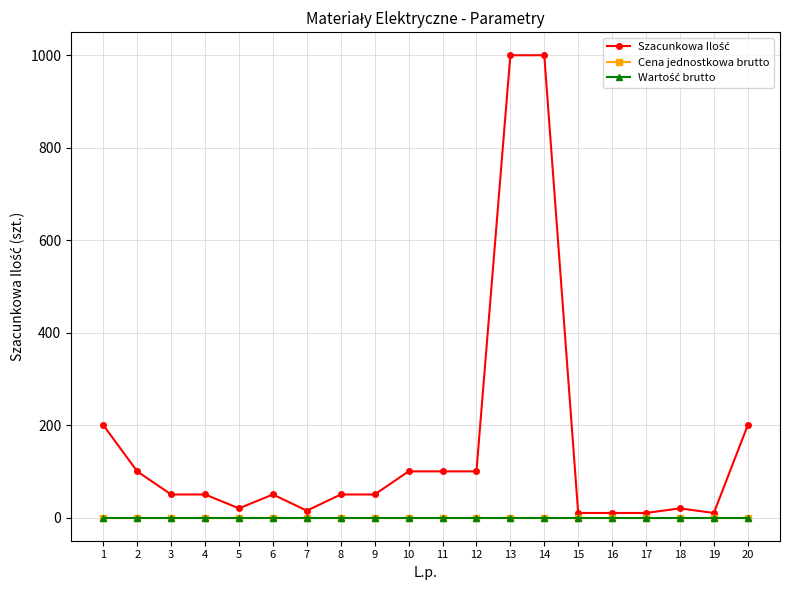

At how many categories does at least one series exceed 121?

4